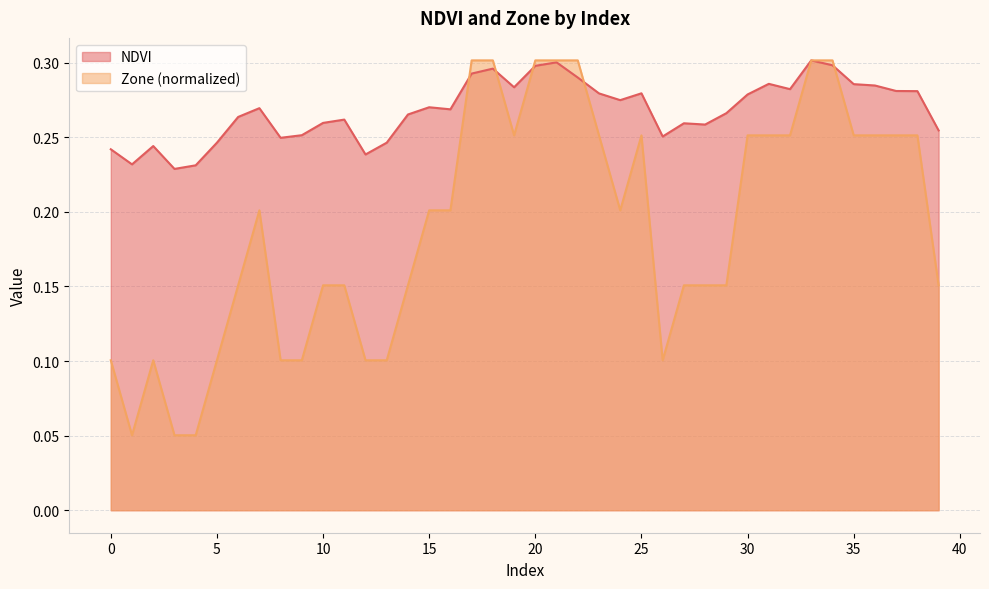

Rank the series at 0 from highest to lowest value.

NDVI, Zone (normalized)